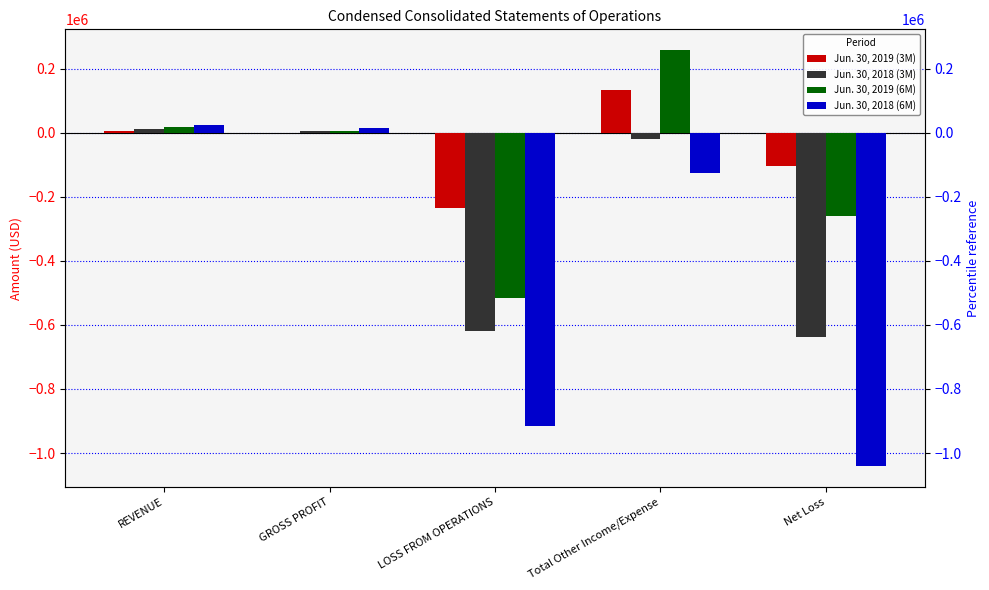

What is the greatest value displayed?

258003